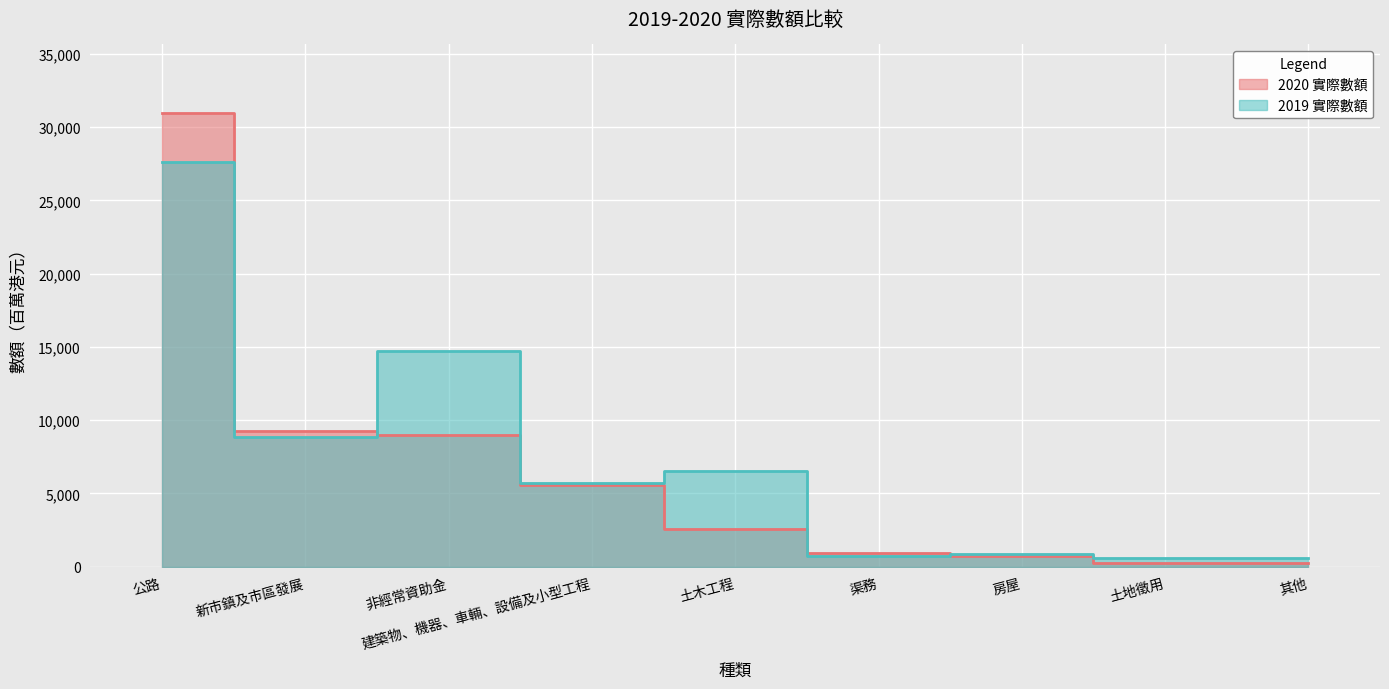

What is the sum of the 2019 實際數額 values at 新市鎮及市區發展 and 其他?

9408